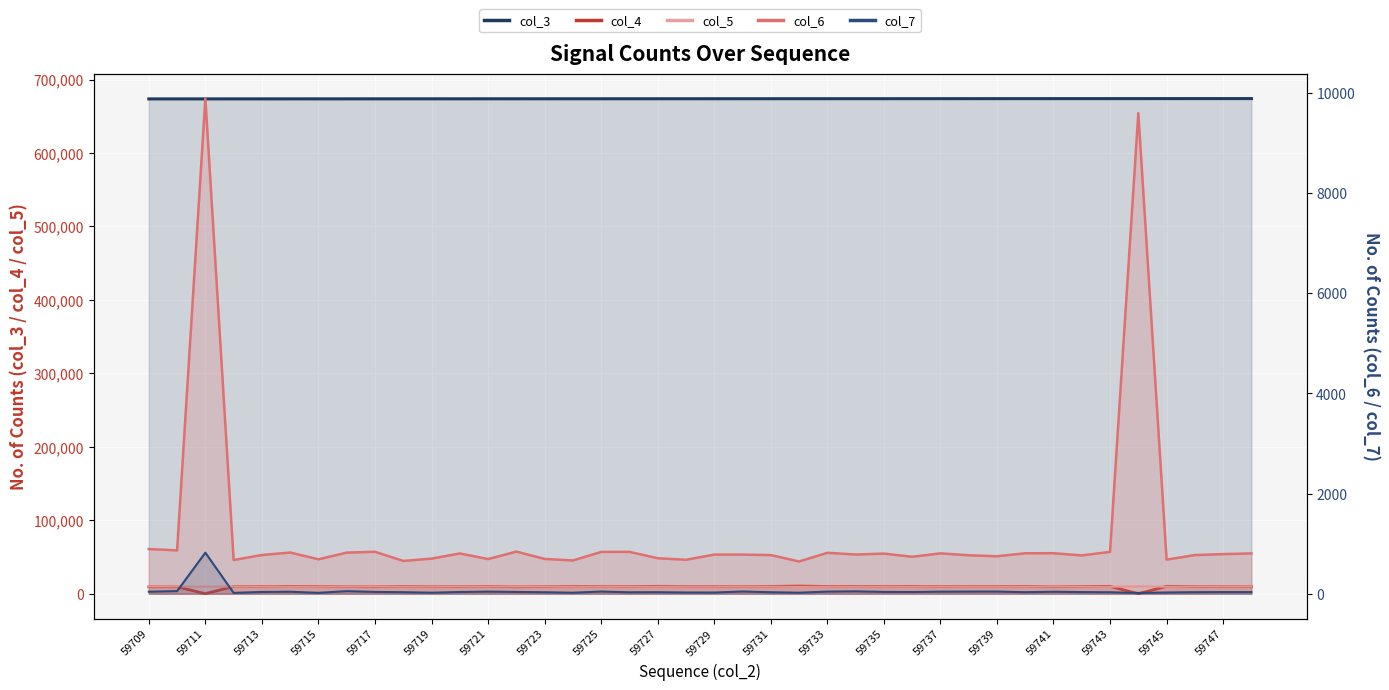

What is the value of the col_5 (line) point at the 6th from the left?

9573